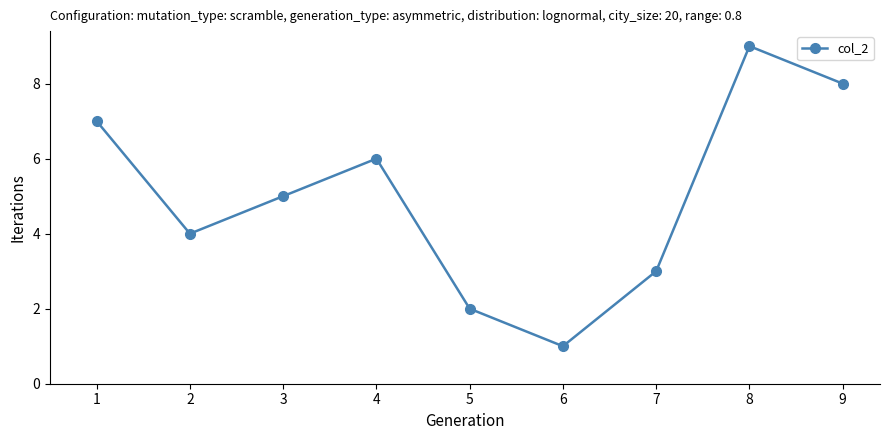

What is the change in value from 5 to 7?

+1